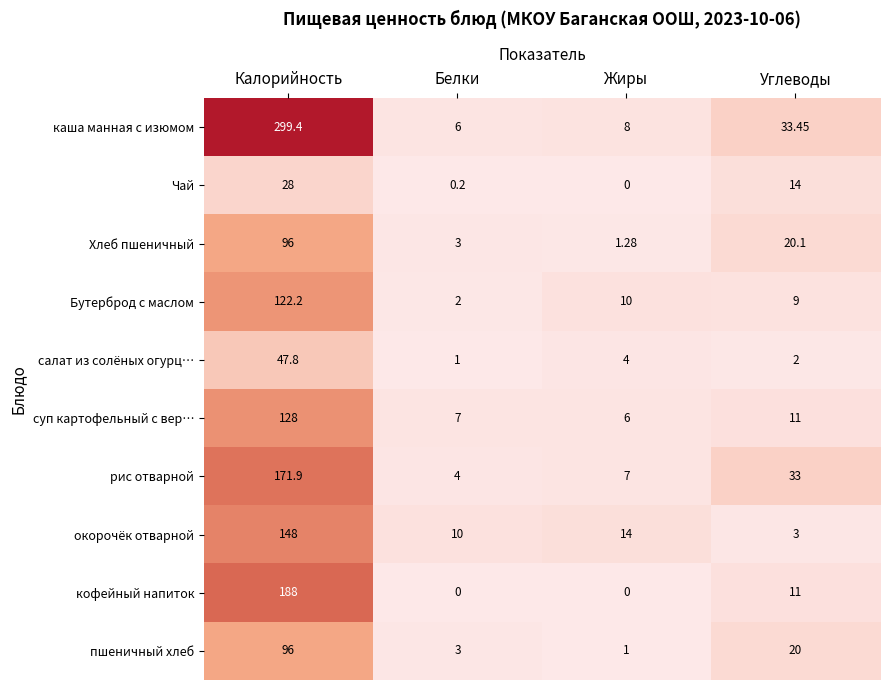

What is the difference between the highest and lowest values at Жиры?

14.0